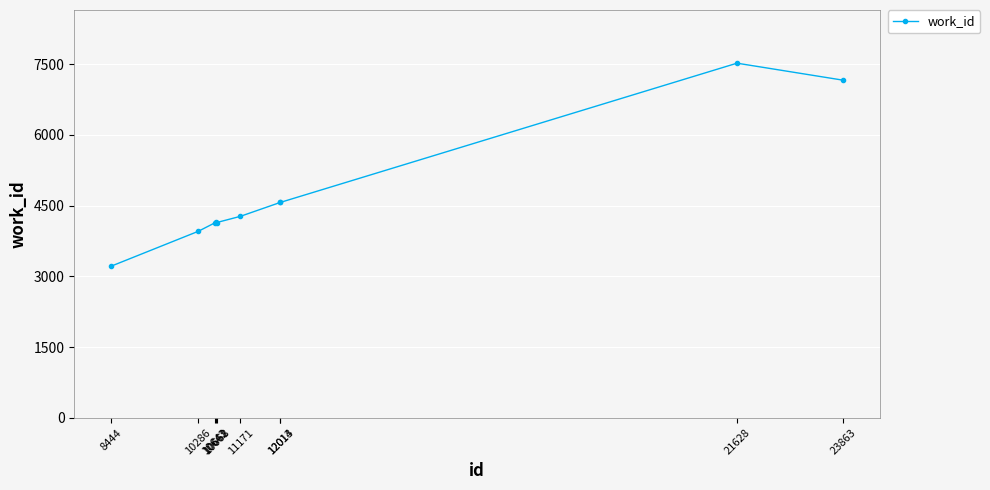

True or false: the data shows 7163 at 23863.

True